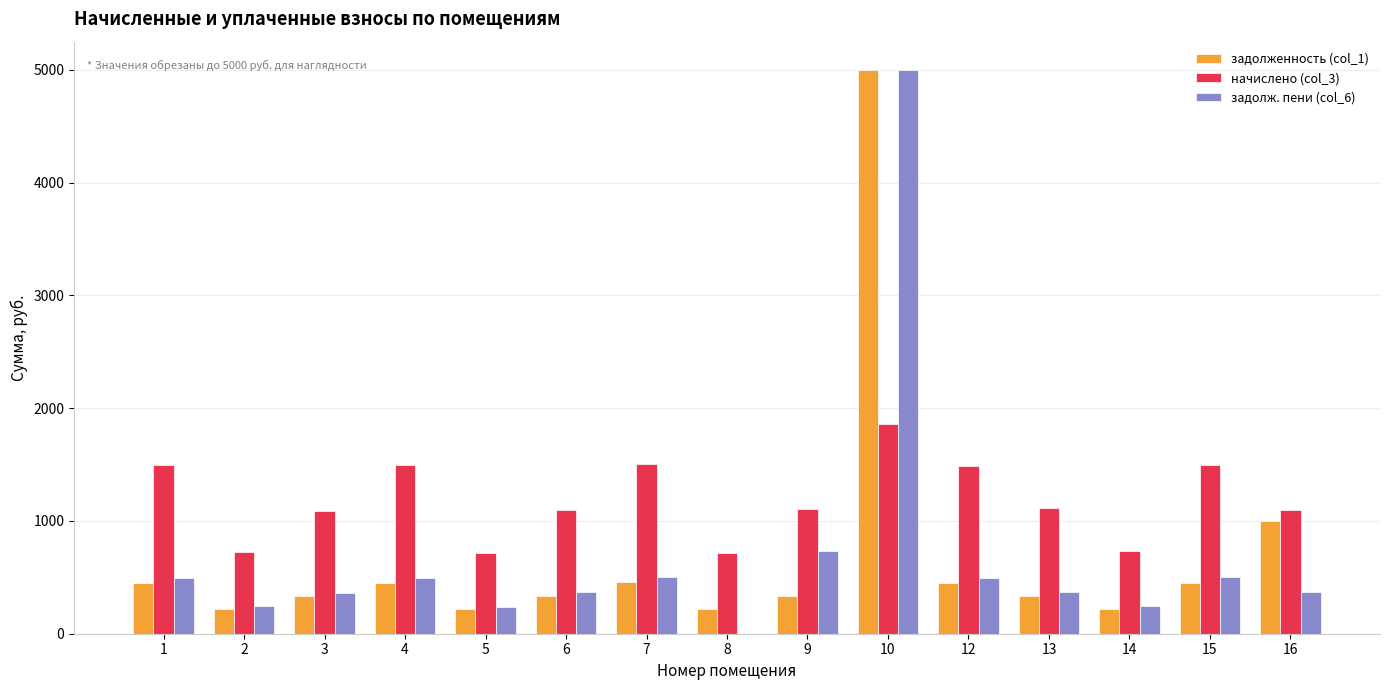

Which series has the widest spread of values?

задолж. пени (col_6)